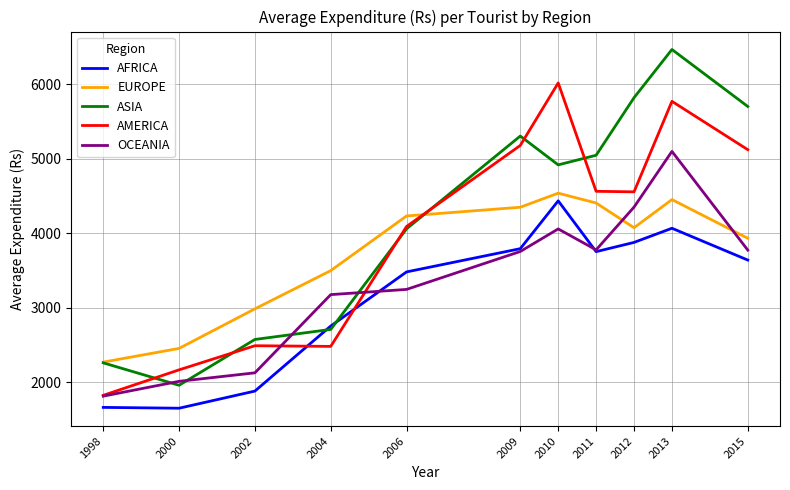

What is the difference between the highest and lowest values at 2004?

1017